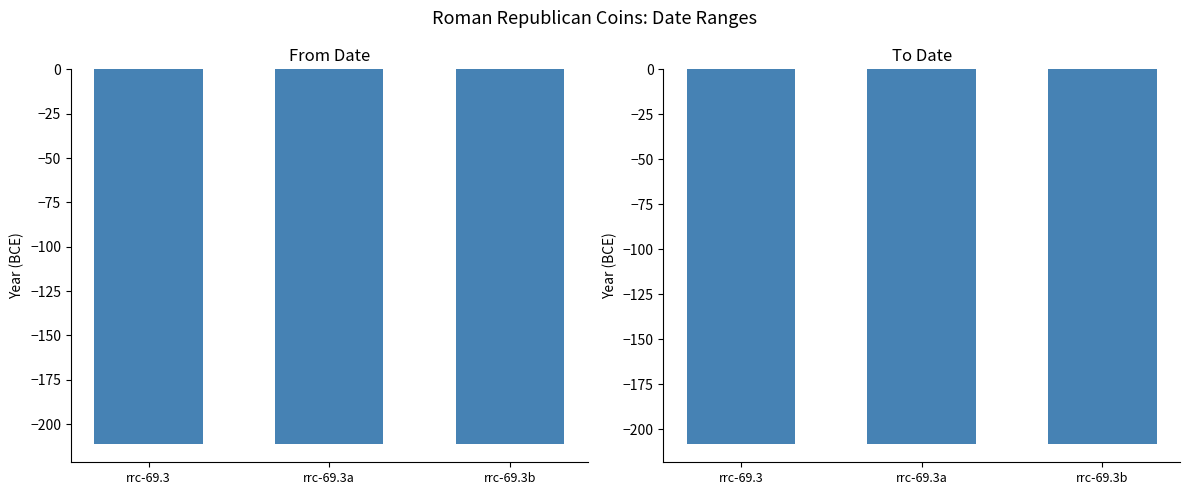

Which has a higher value, rrc-69.3 or rrc-69.3a?

rrc-69.3